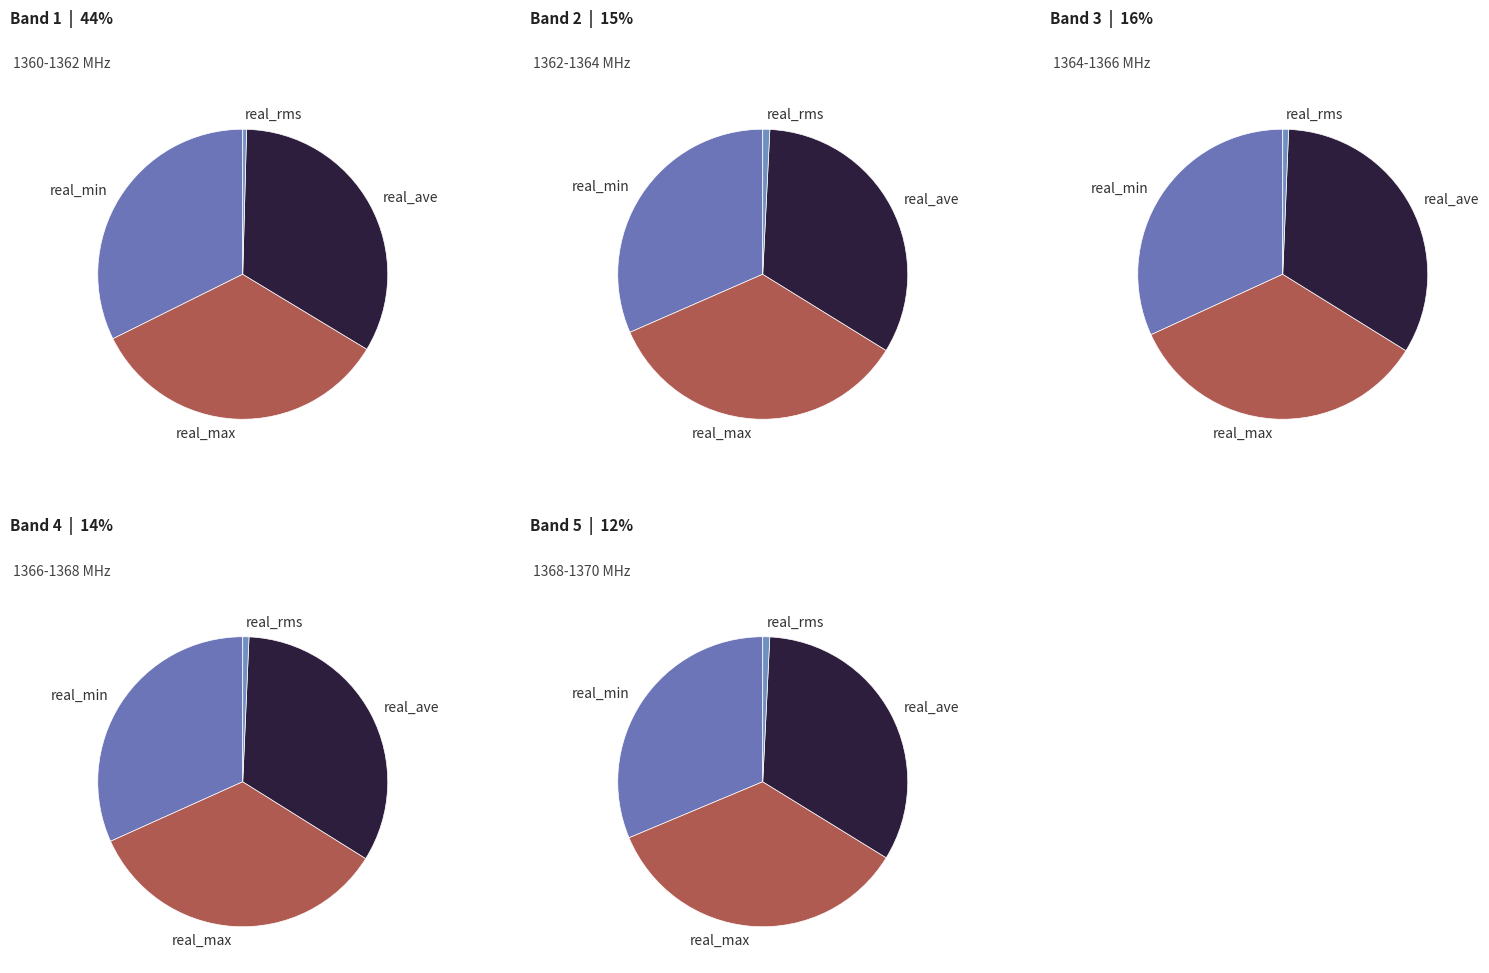

Does 12 represent more than half of the total?

No